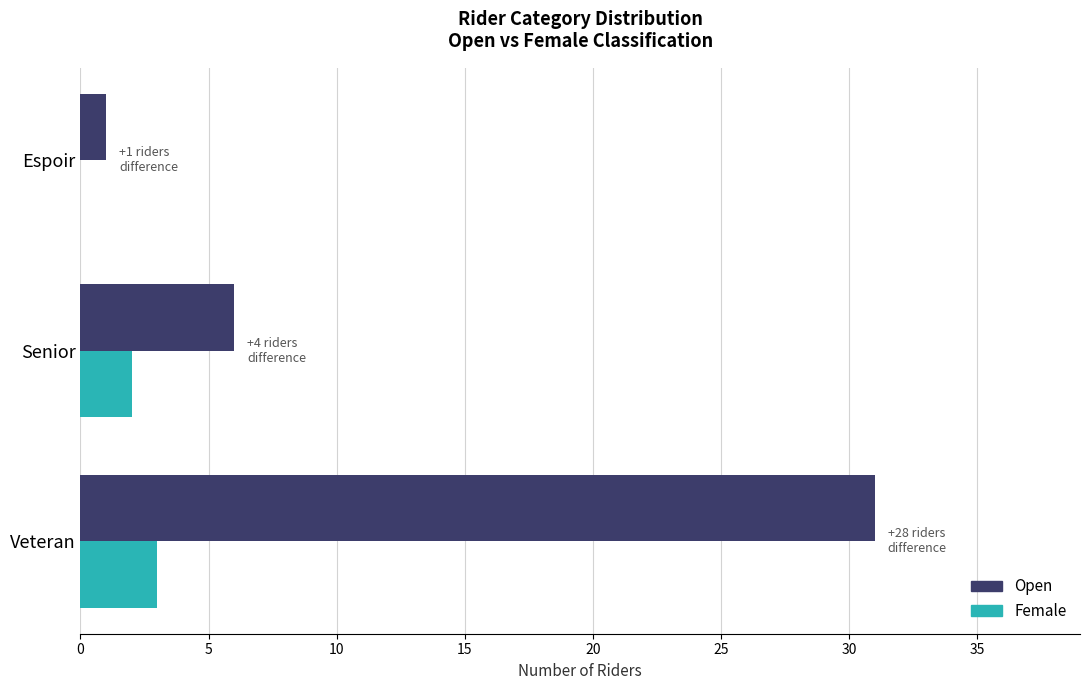

Is the value of Female at Veteran greater than the value of Open at Senior?

No